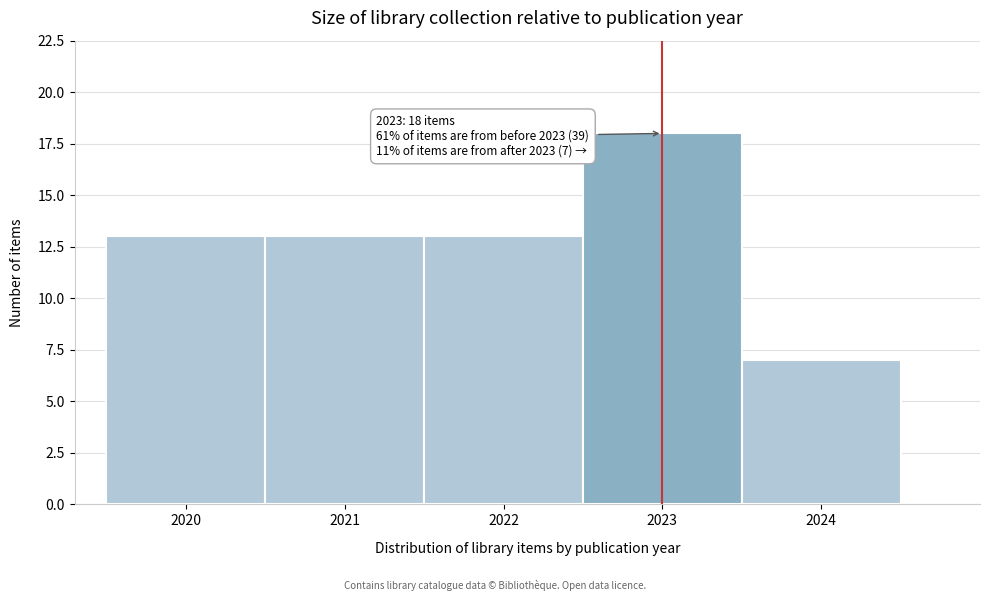

Over which range of the x-axis is the bar tallest?

2022.5 to 2023.5